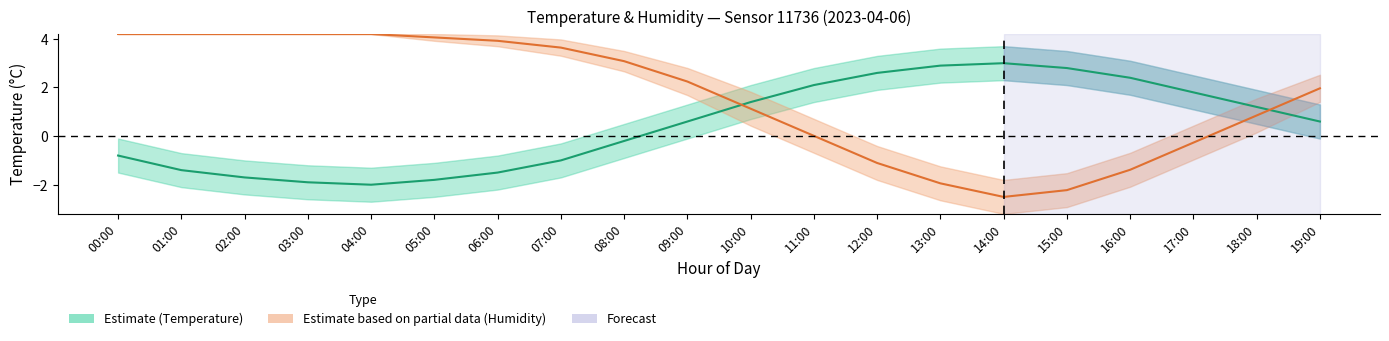

How many values in the temperature_center series exceed 0?

11